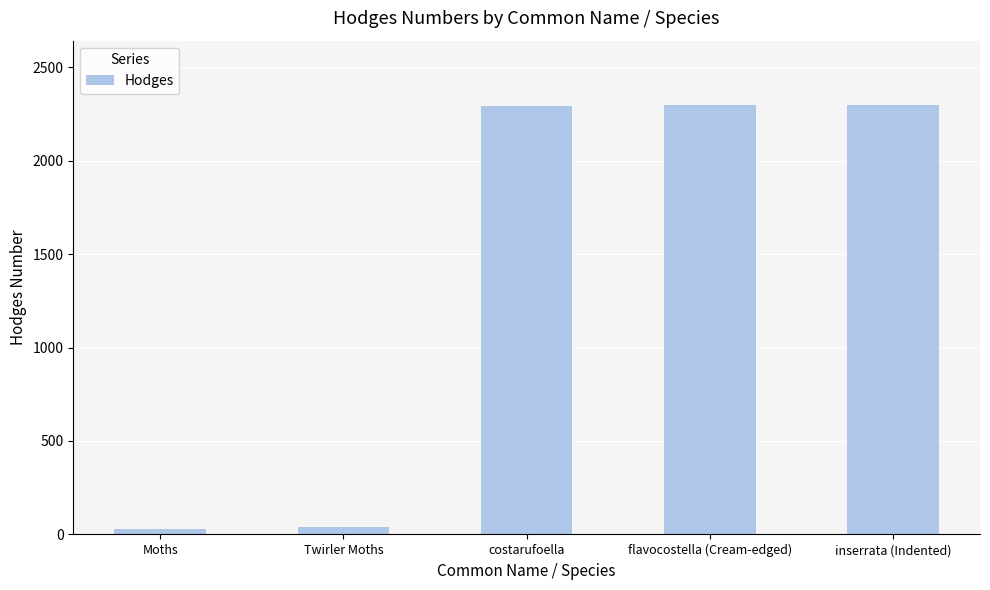

What is the change in value from costarufoella to flavocostella (Cream-edged)?

+2.0